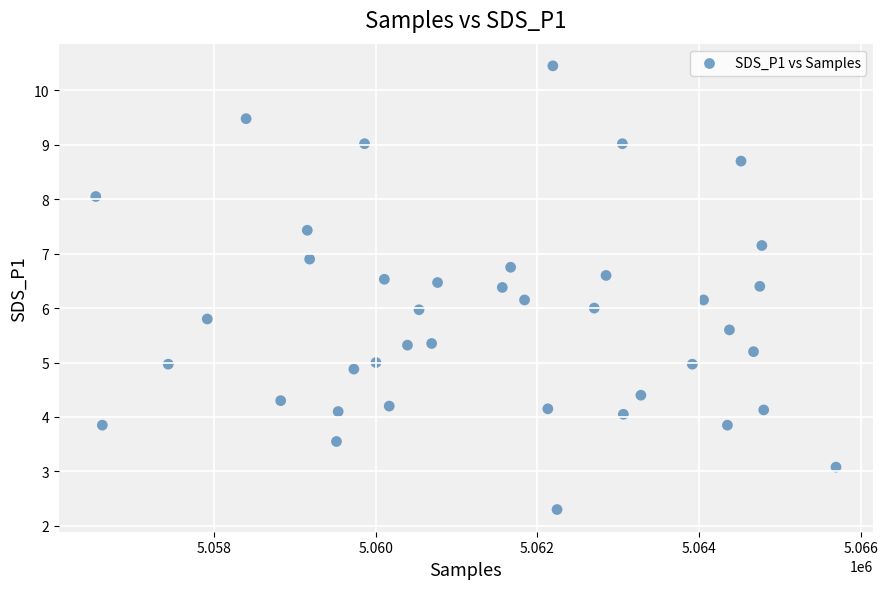

What is the range of X values (max minus min)?

9155.0